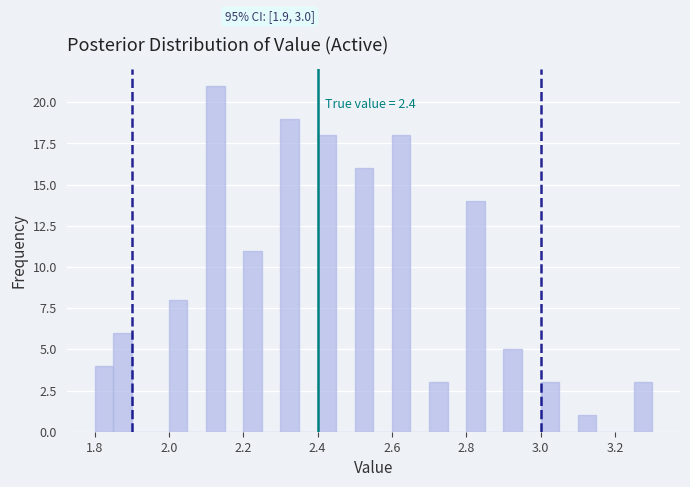

Around what value on the x-axis is the tallest bar? Give the approximate position of its centre, as read against the axis.

2.12